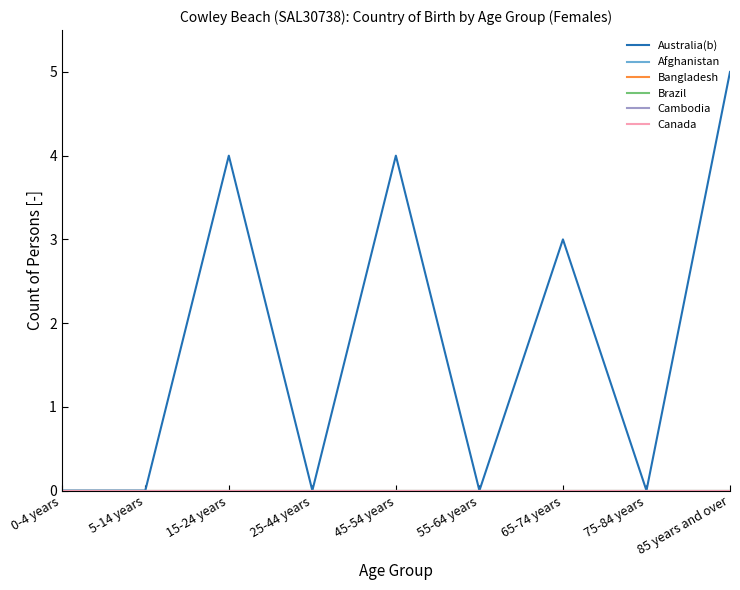

Which series has the largest range (max minus min)?

Australia(b)